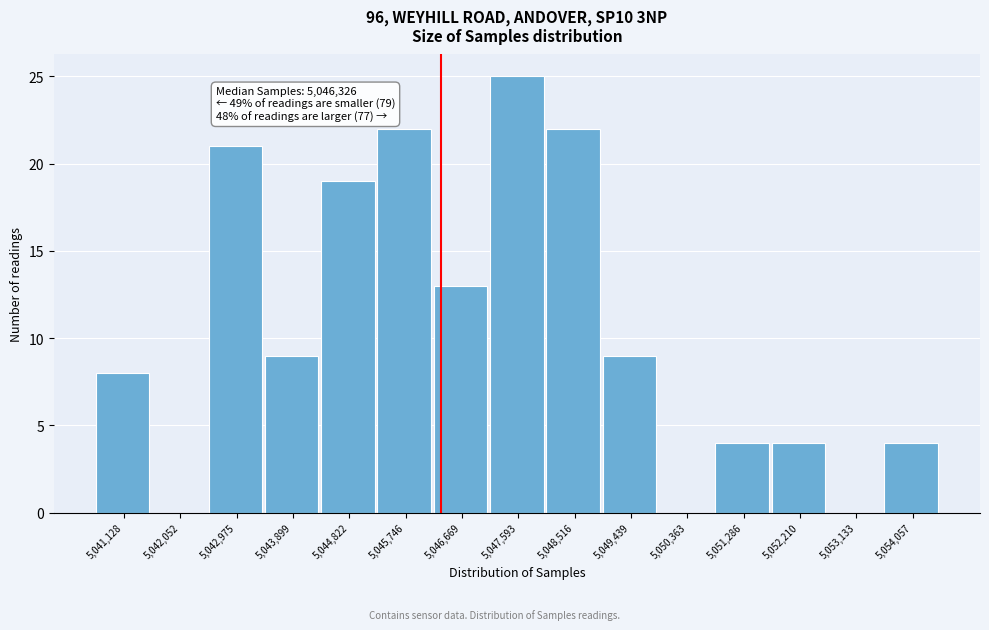

Over which range of the x-axis is the bar tallest?

5047100 to 5048100